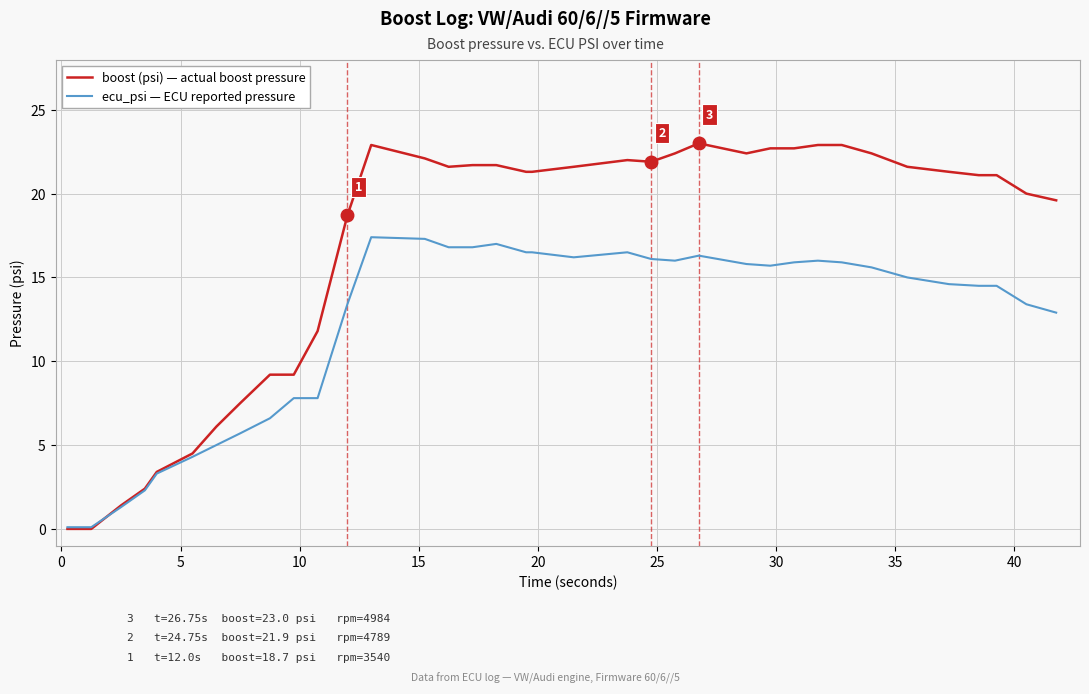

What is the maximum value for boost (psi) — actual boost pressure?

23.0